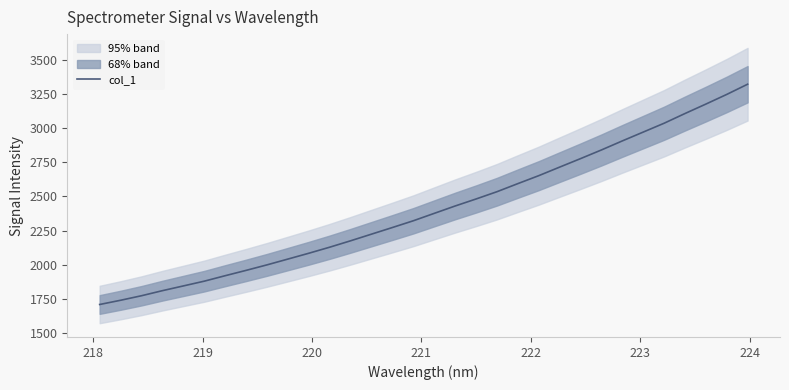

Reading right to left, extract all data points from this chart.

3319.5	3244.9	3174.2	3105.3	3034.3	2969.7	2905.2	2839.1	2775.8	2713.8	2651.3	2593.2	2534.0	2480.8	2429.6	2375.8	2321.8	2272.5	2224.0	2175.4	2128.6	2084.3	2041.8	1999.4	1959.1	1920.1	1880.2	1845.4	1810.8	1773.7	1740.6	1709.7